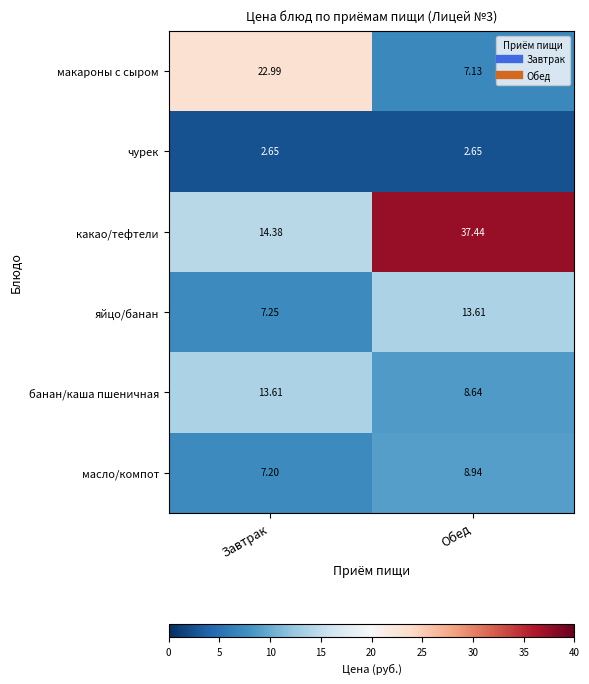

Which series changed the most between Завтрак and Обед?

какао/тефтели